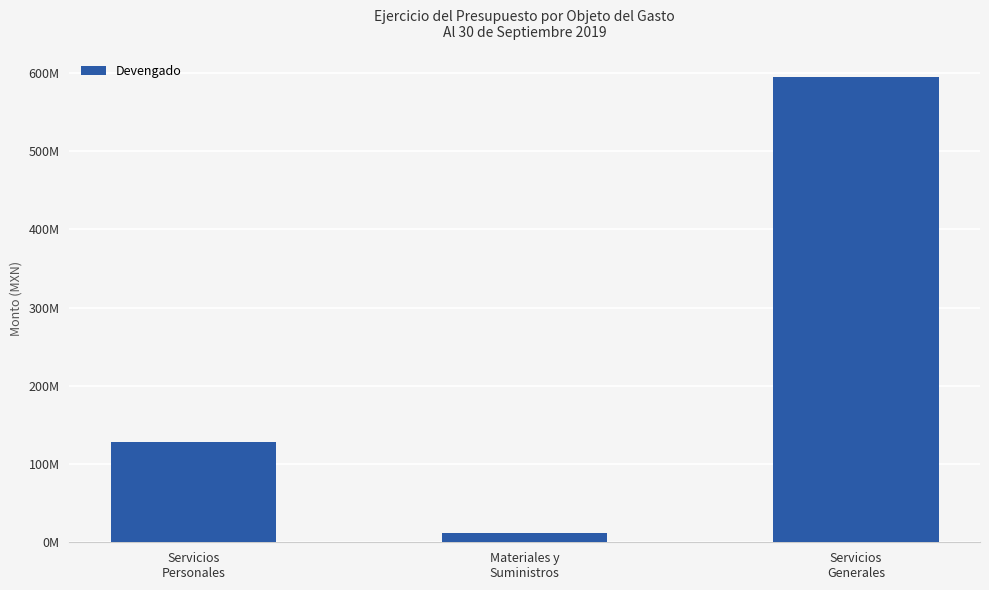

Are the bars horizontal?

No